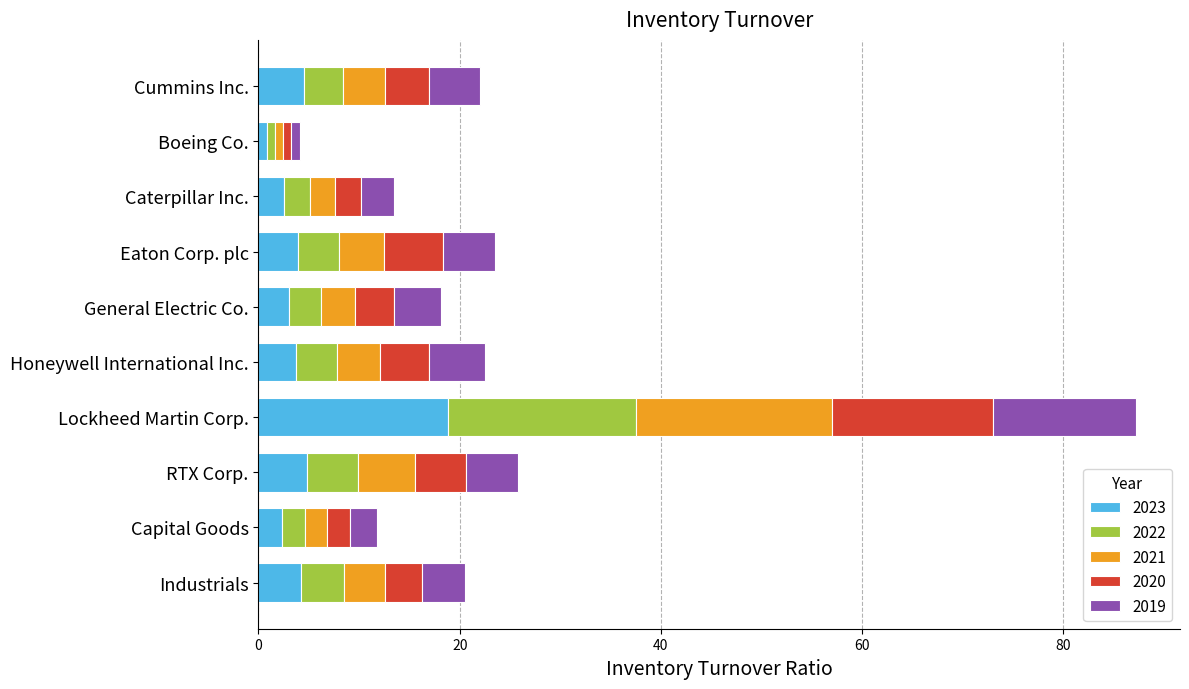

How many data points does each series have?

10